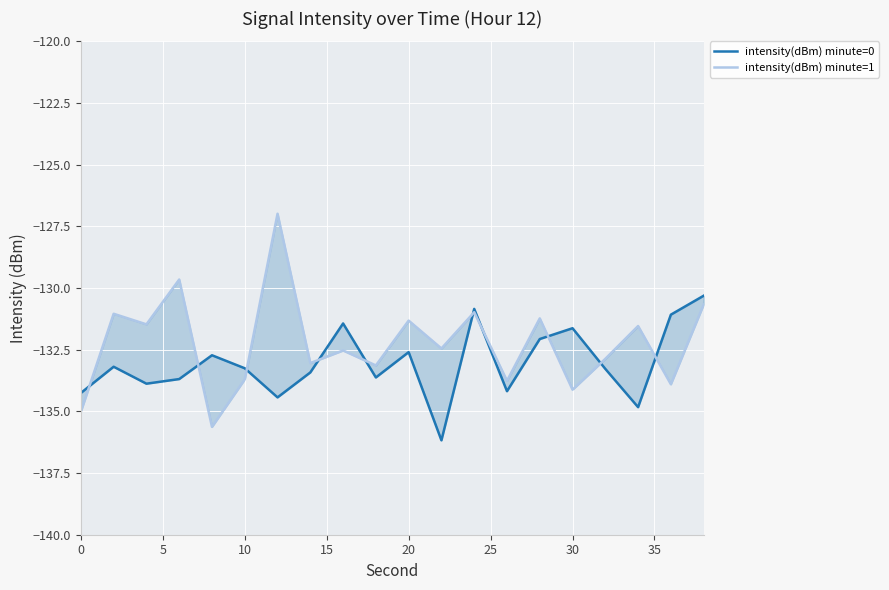

Reading left to right, extract all data points from this chart.

intensity(dBm) minute=0: -134.3	-133.2	-133.9	-133.7	-132.7	-133.3	-134.4	-133.4	-131.4	-133.6	-132.6	-136.2	-130.8	-134.2	-132.1	-131.6	-133.3	-134.8	-131.1	-130.3
intensity(dBm) minute=1: -135.0	-131.0	-131.5	-129.7	-135.6	-133.7	-127.0	-133.0	-132.5	-133.1	-131.3	-132.4	-131.0	-133.8	-131.2	-134.1	-132.9	-131.5	-133.9	-130.7